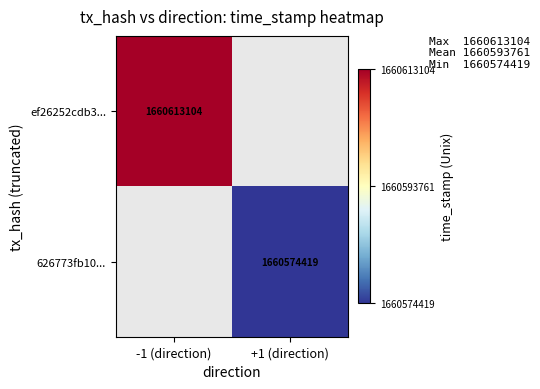

How many data points does each series have?

2